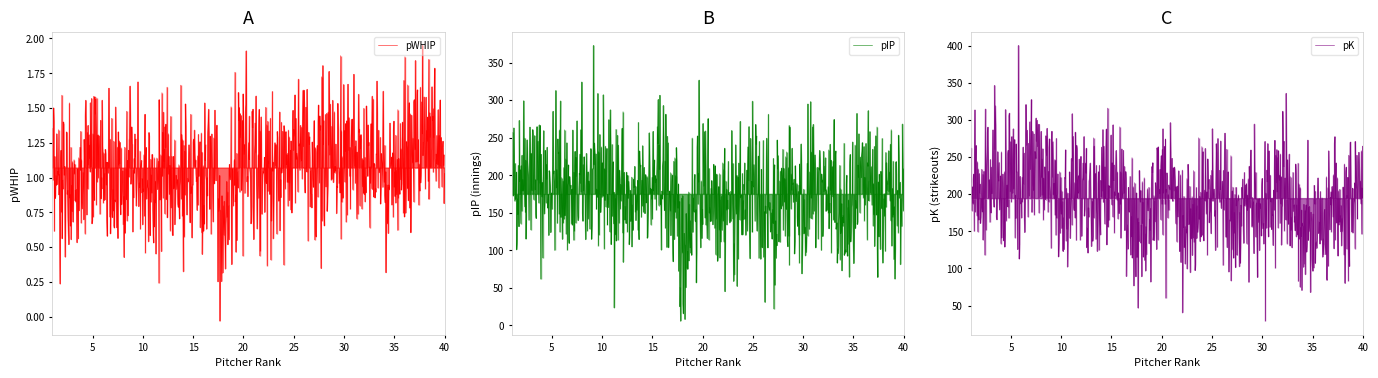

Which series ends up on top after the final intersection of pIP and pK?

pK